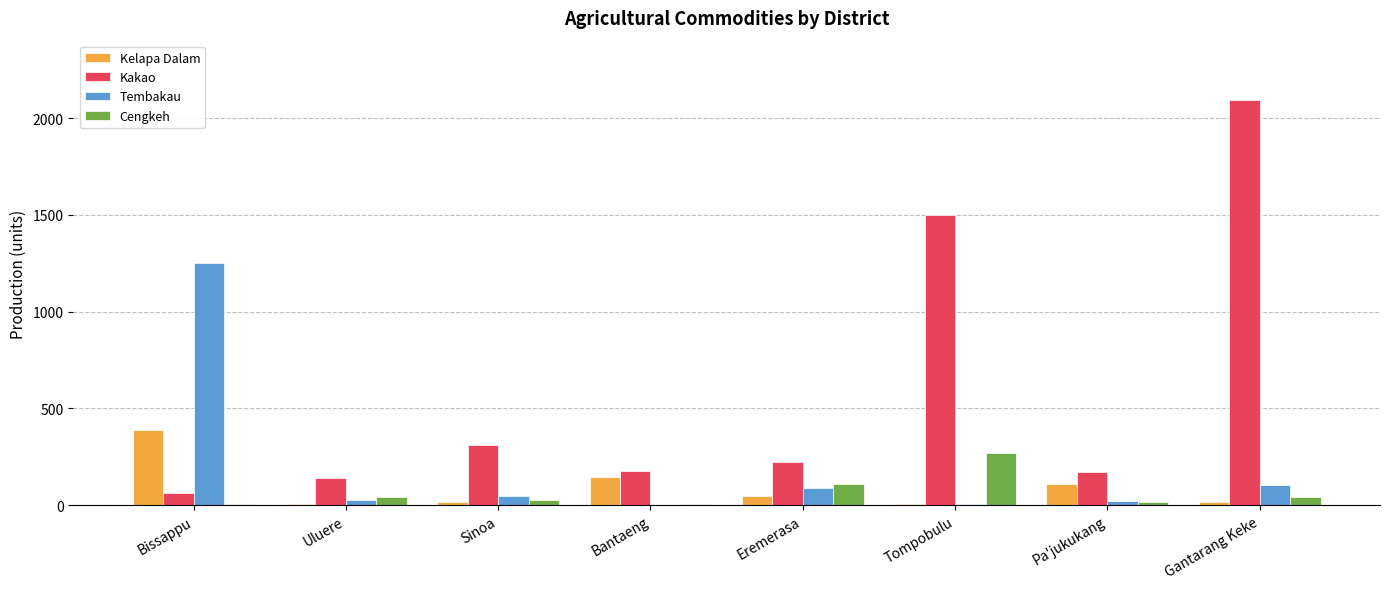

At which label is Kakao closest to 1078?

Tompobulu